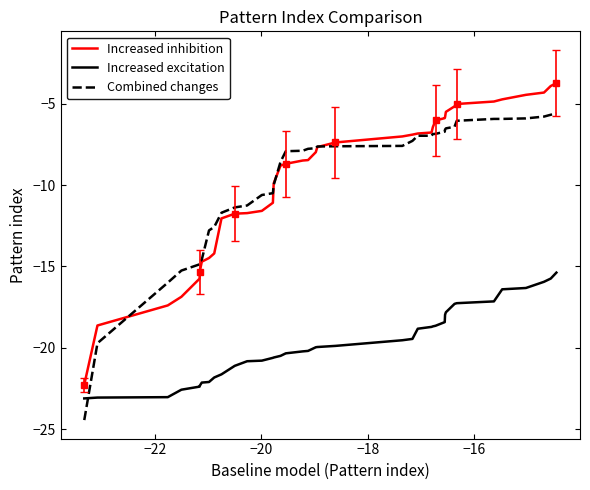

What are all the series names shown in the legend?

Increased inhibition, Increased excitation, Combined changes